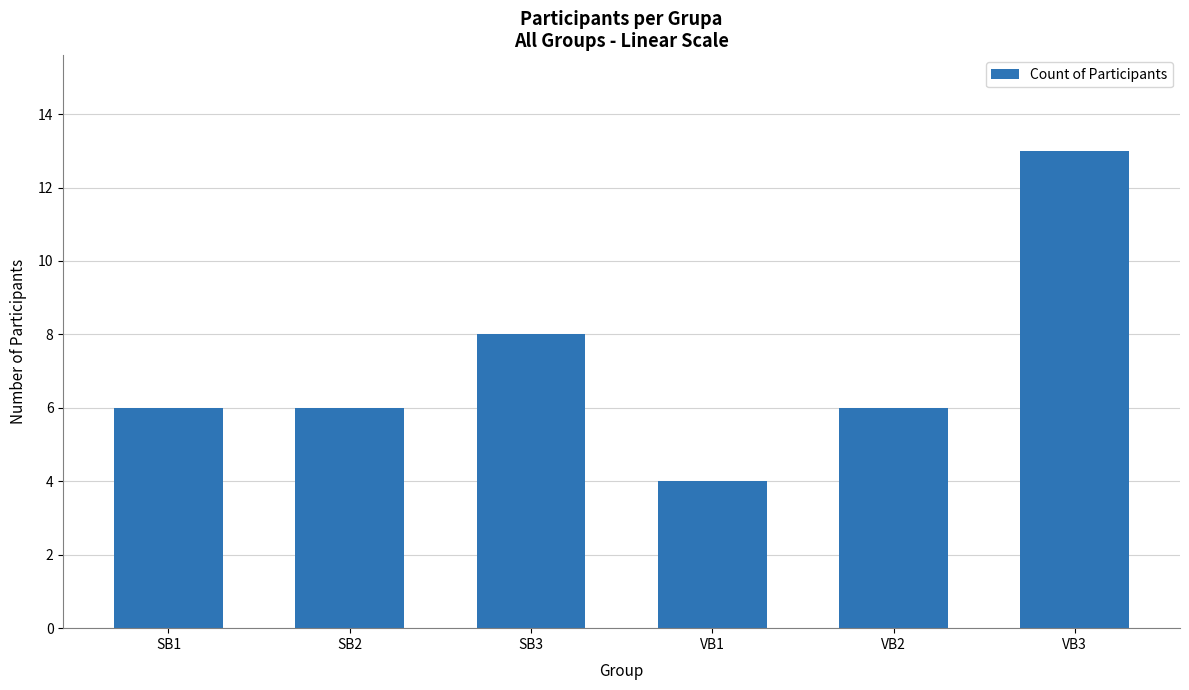

Between VB1 and SB2, which is larger?

SB2